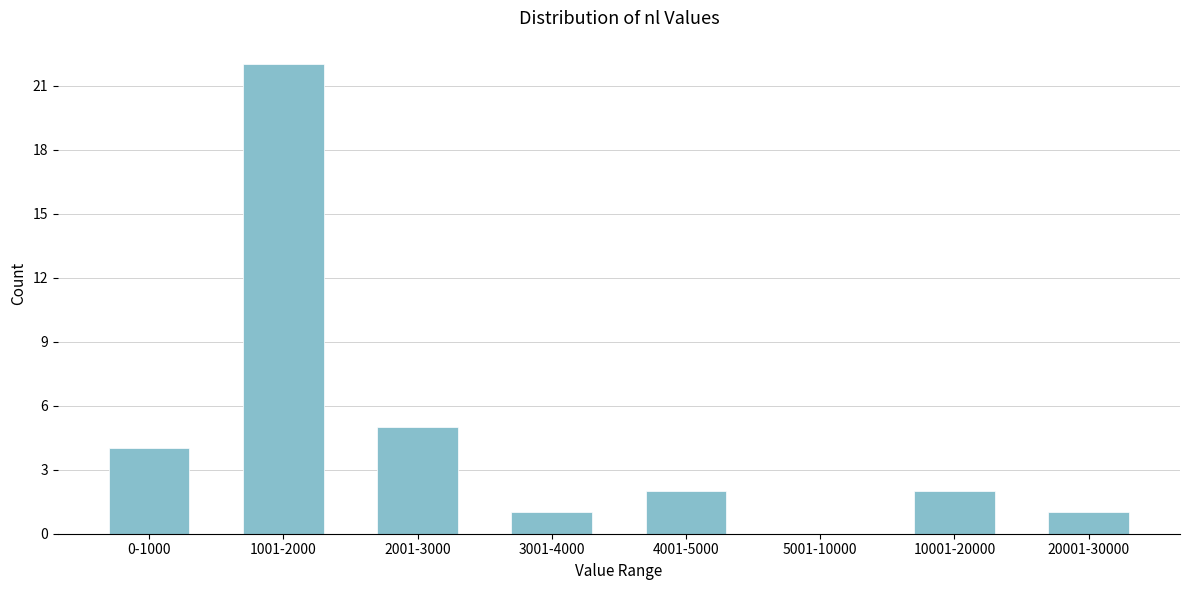

Reading left to right, transcribe all the data shown in this chart.

0-1000=4	1001-2000=22	2001-3000=5	3001-4000=1	4001-5000=2	5001-10000=0	10001-20000=2	20001-30000=1